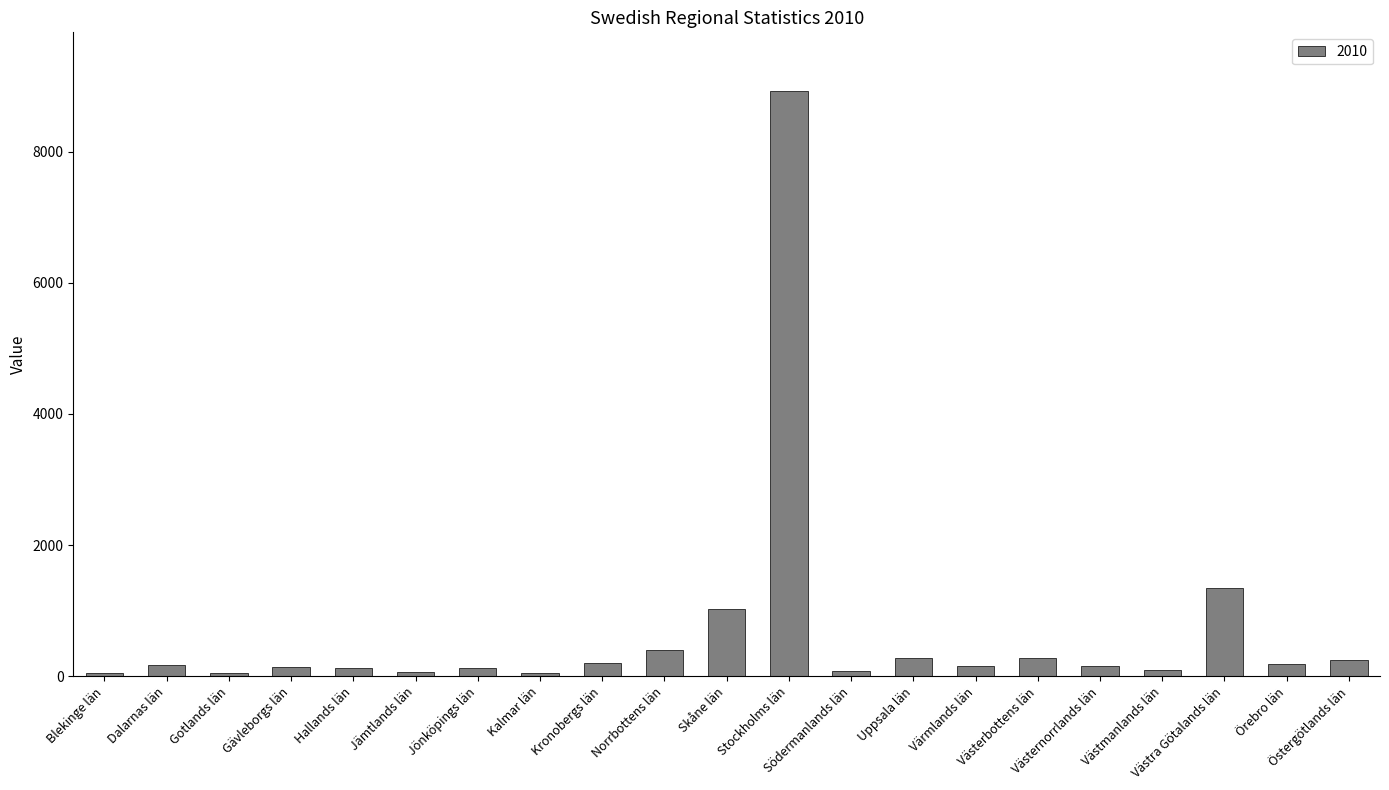

What is the difference between the maximum and second lowest values?

8881